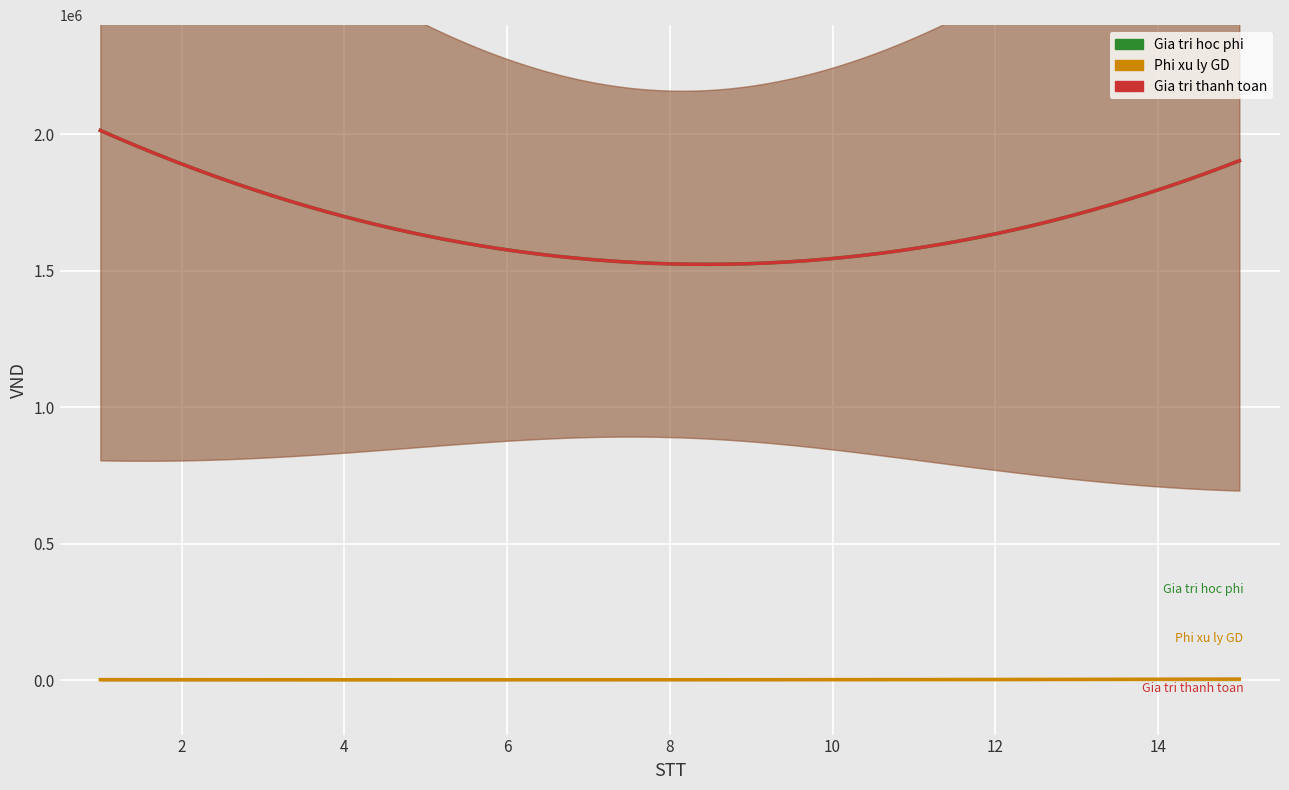

Count the number of categories in the chart.

15